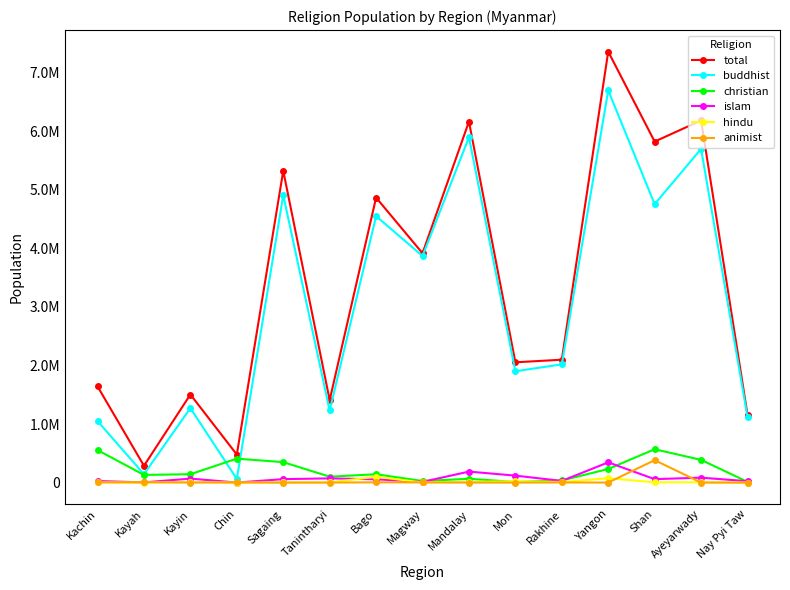

What is the smallest value displayed?

20